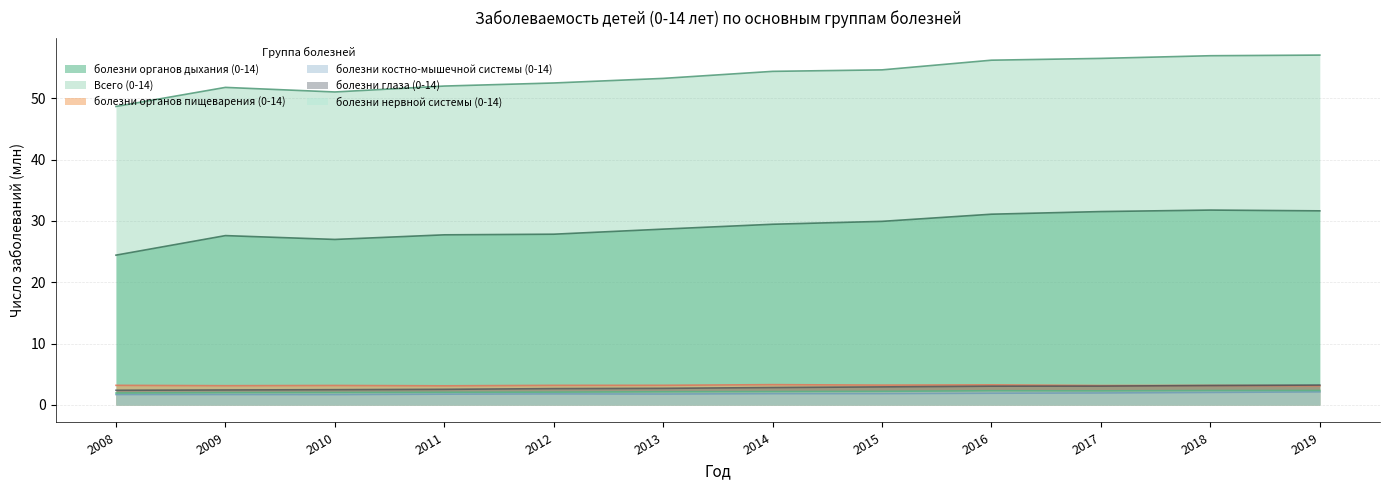

How many lines are shown in the chart?

6